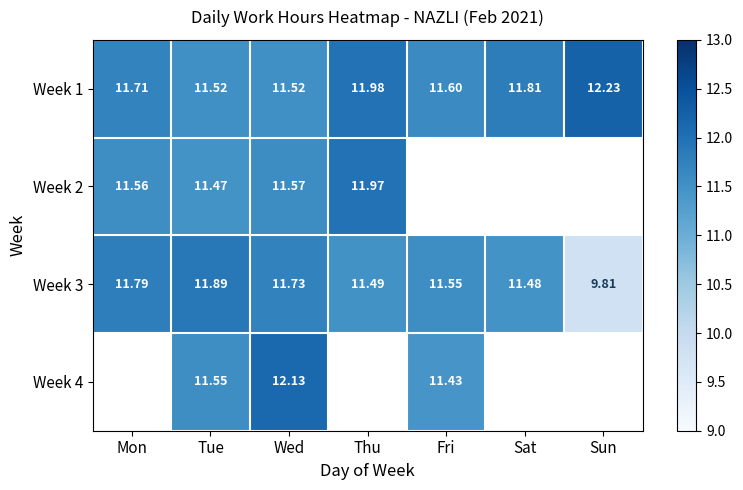

At how many categories does at least one series exceed 10?

7